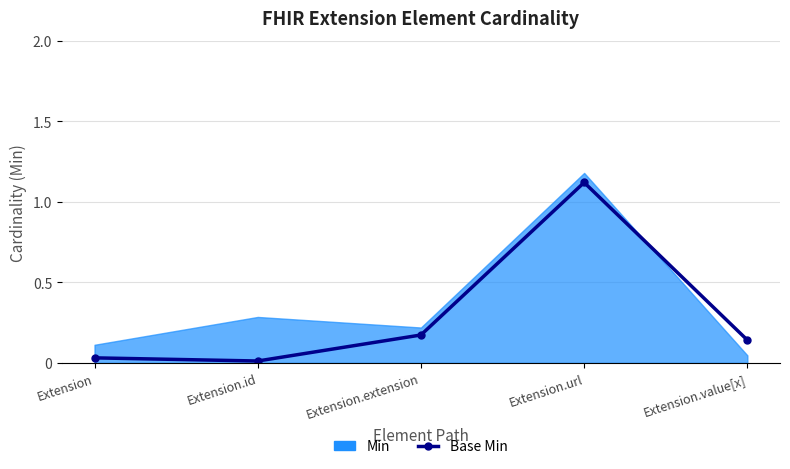

Is it true that the value at Extension.id is 0.0?

False